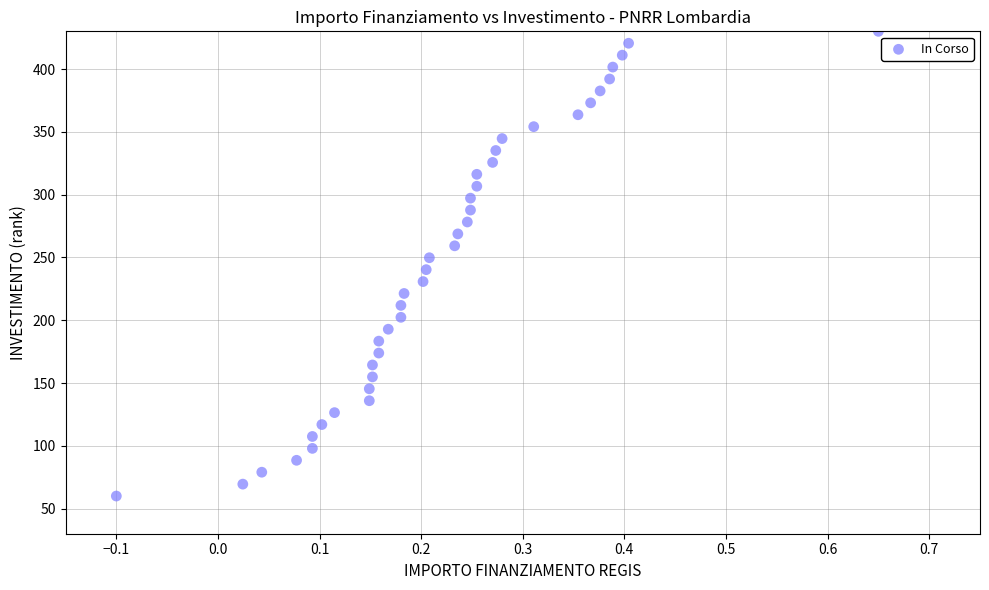

What is the range of X values (max minus min)?

0.8